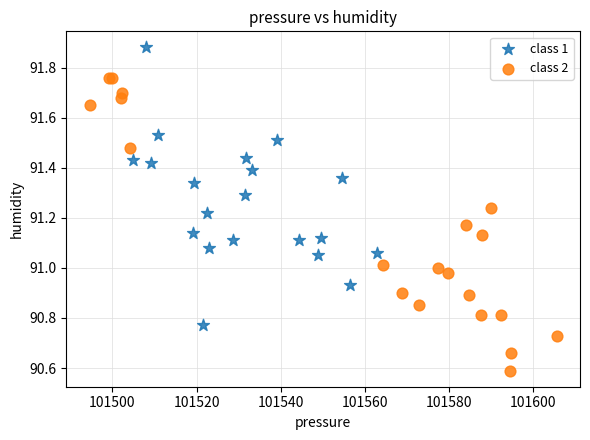

Which series has the largest Y range (max minus min)?

class 2